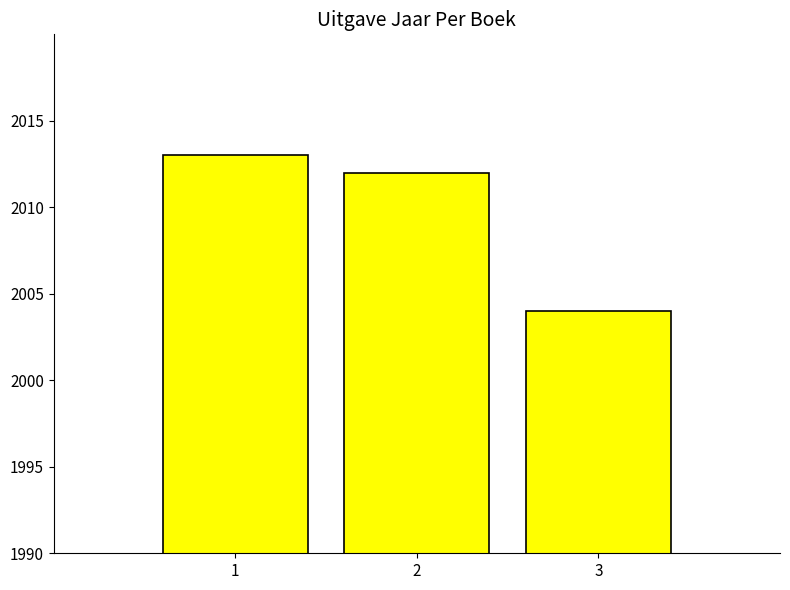

What is the value of the 1st bar from the left?

2013